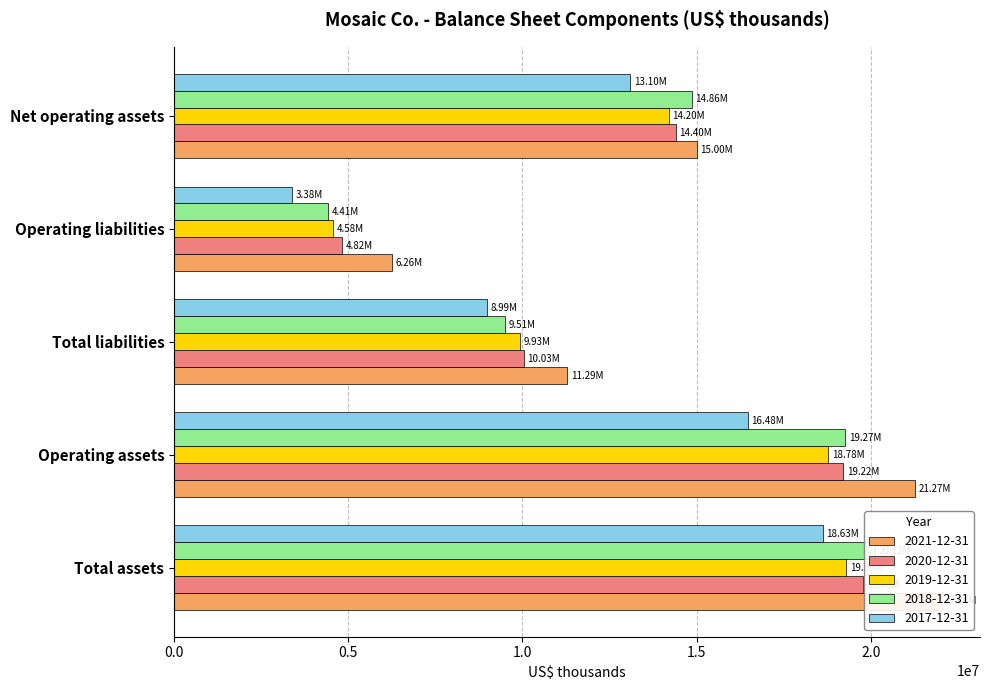

Which series has the largest range (max minus min)?

2021-12-31